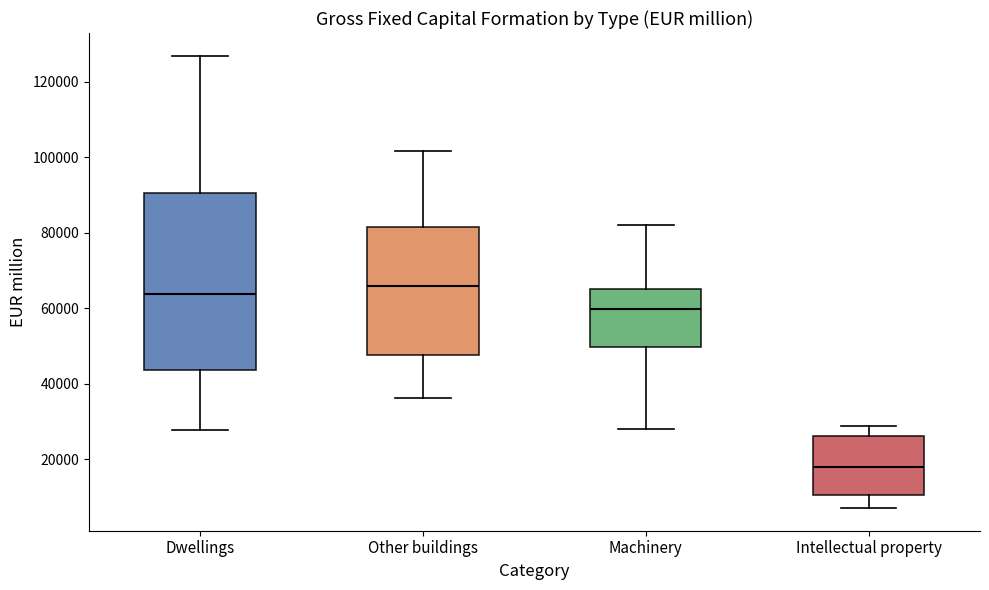

Where does the lower whisker of the box for Dwellings end on the y-axis? The values are not printed on the chart, so give them approximately, as read against the axis.

28000